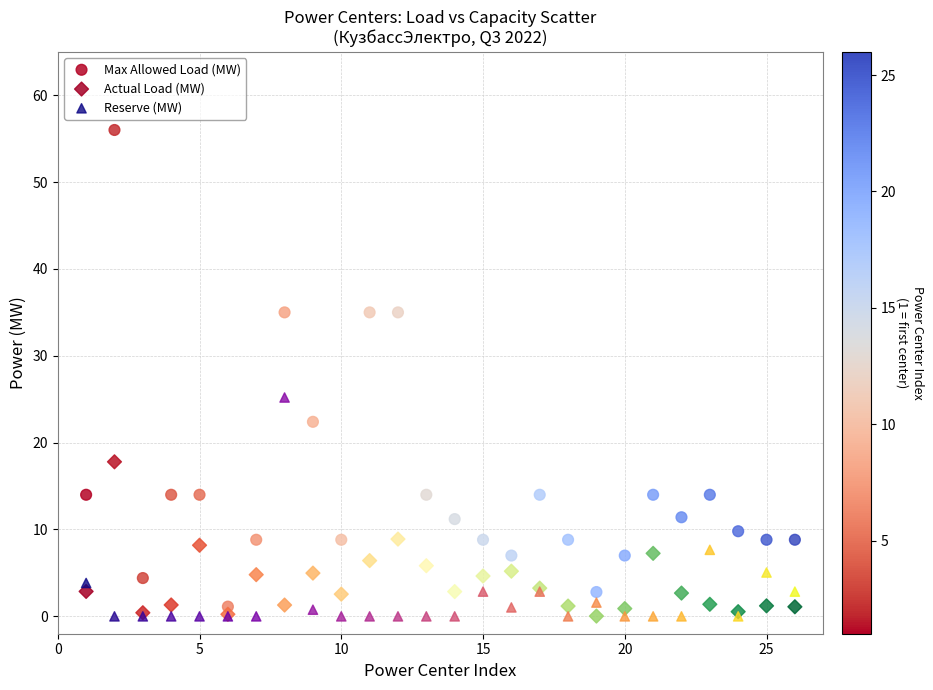

Across all series, what Y value is closest to 28?

25.2